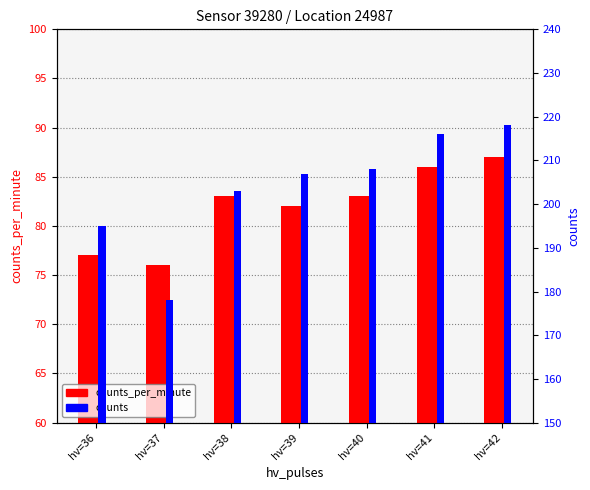

Reading left to right, what are all the values shown in this chart?

counts_per_minute: hv=36=77	hv=37=76	hv=38=83	hv=39=82	hv=40=83	hv=41=86	hv=42=87
counts: hv=36=195	hv=37=178	hv=38=203	hv=39=207	hv=40=208	hv=41=216	hv=42=218